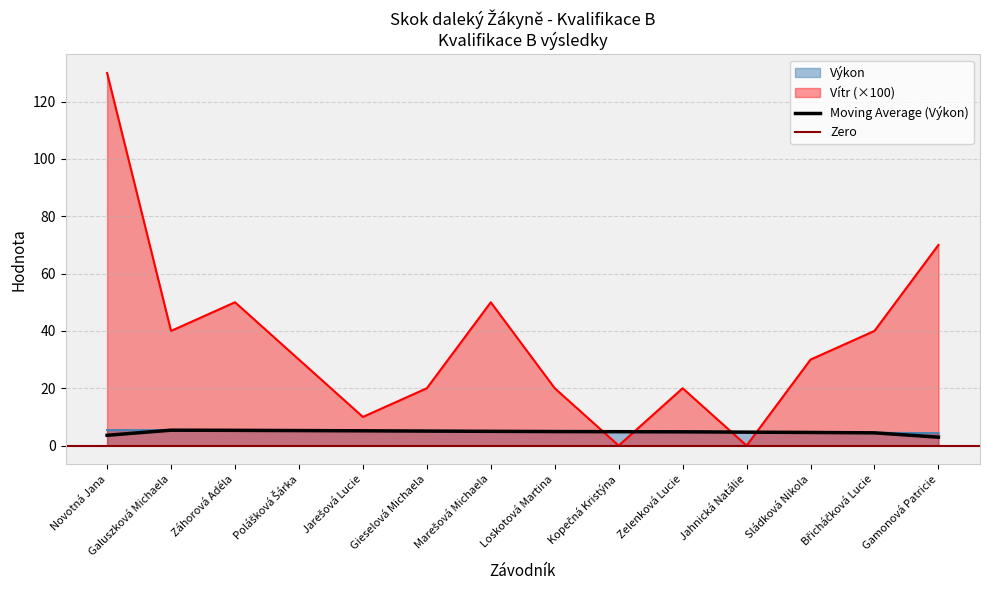

Which series has the largest total across all categories?

Vítr